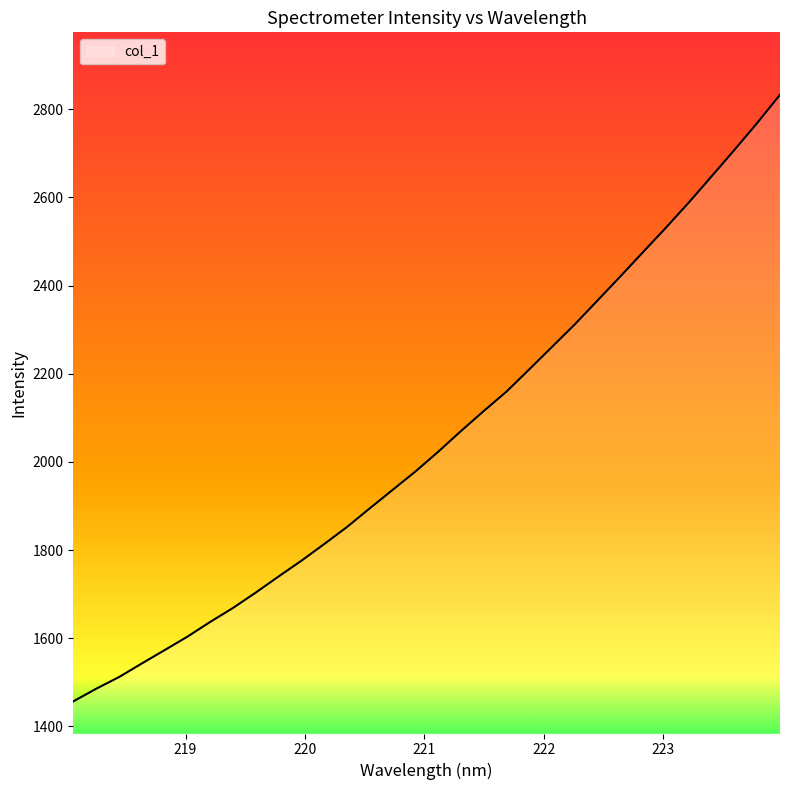

What is the minimum value shown in the chart?

1456.6